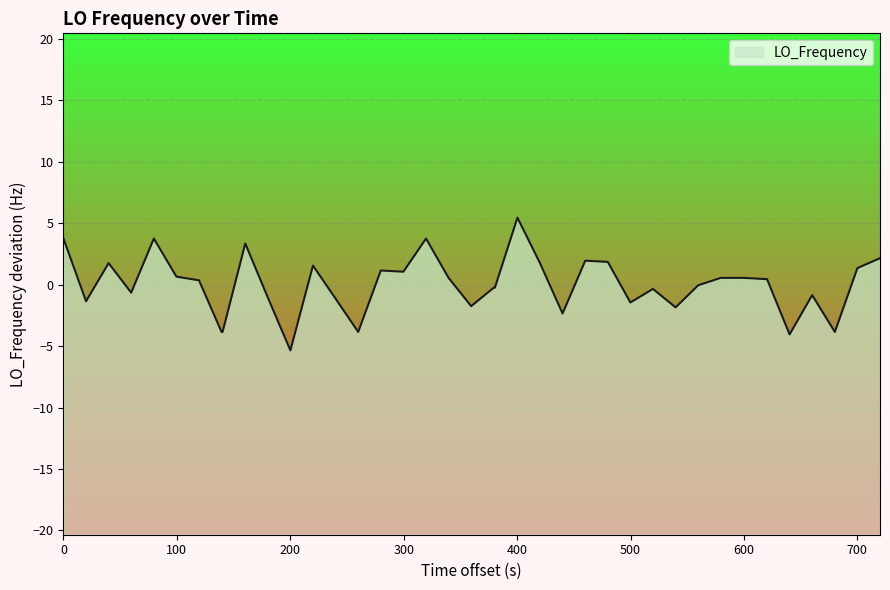

What is the difference between the maximum and minimum values?

10.8